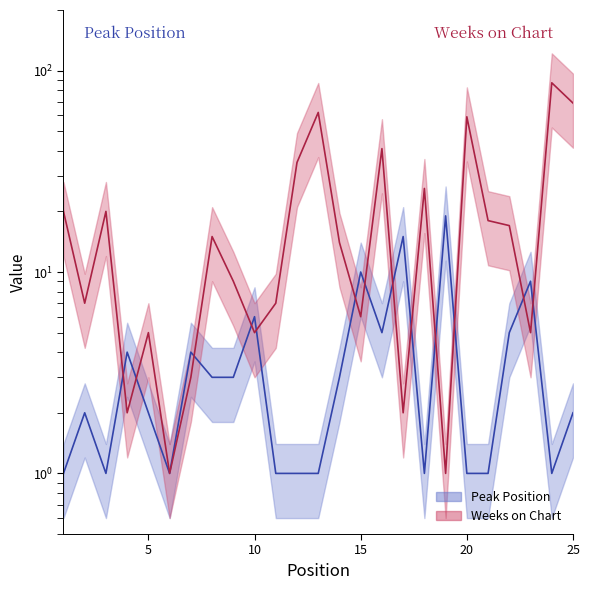

Reading right to left, what are all the values shown in this chart?

Peak Position: 2	1	9	5	1	1	19	1	15	5	10	3	1	1	1	6	3	3	4	1	2	4	1	2	1
Weeks on Chart: 69	87	5	17	18	59	1	26	2	41	6	14	62	35	7	5	9	15	3	1	5	2	20	7	20